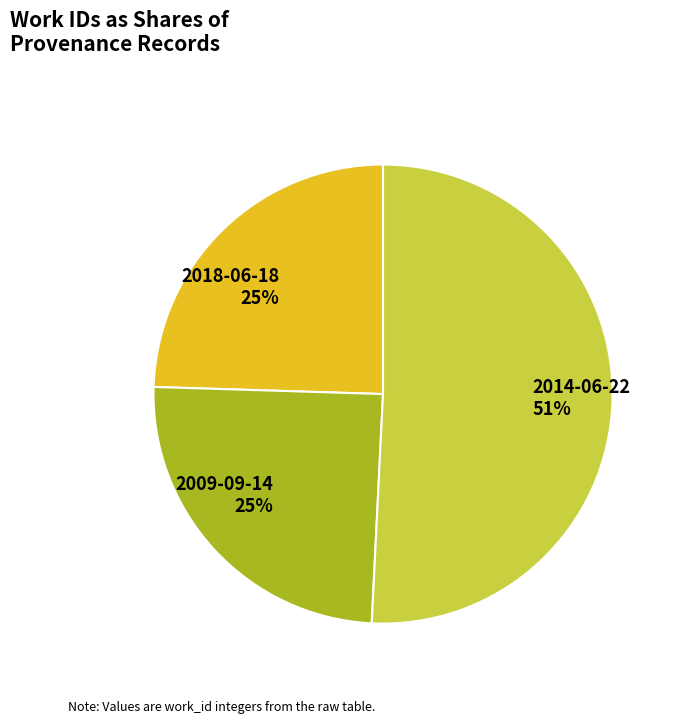

Count the number of slices in the pie.

3